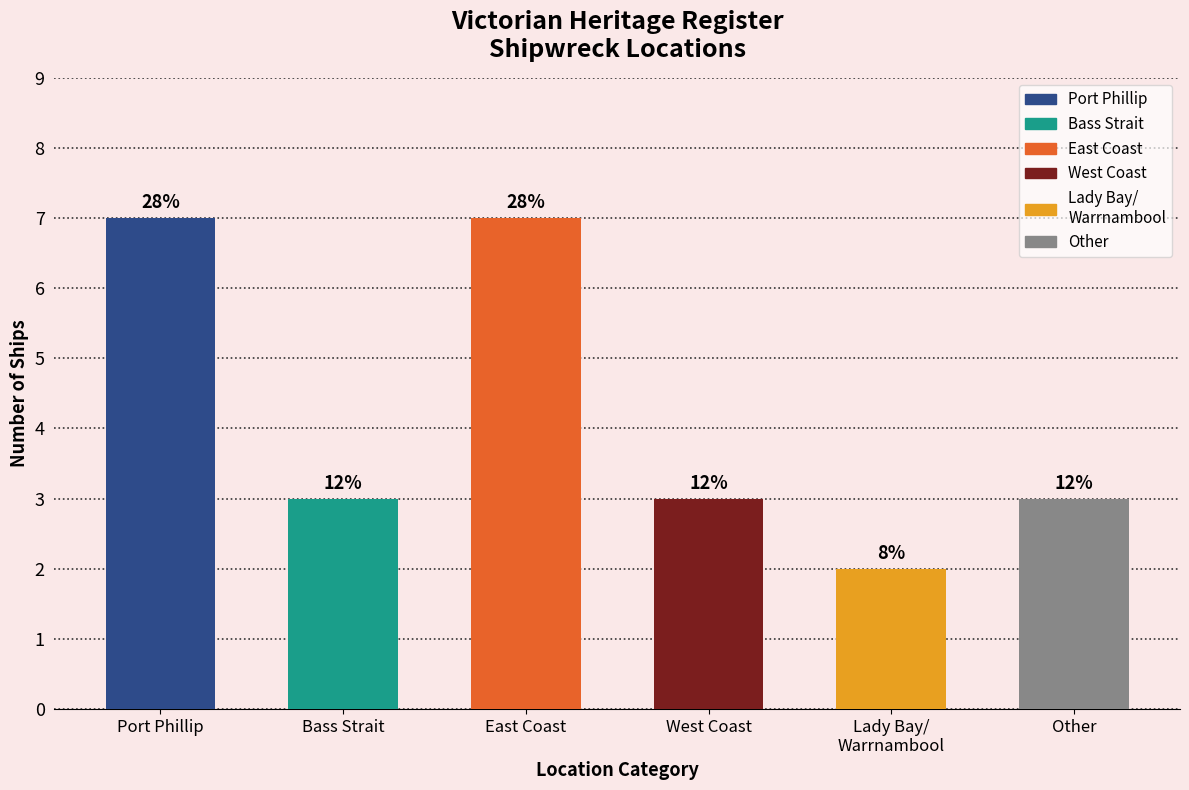

Does the chart contain any negative values?

No